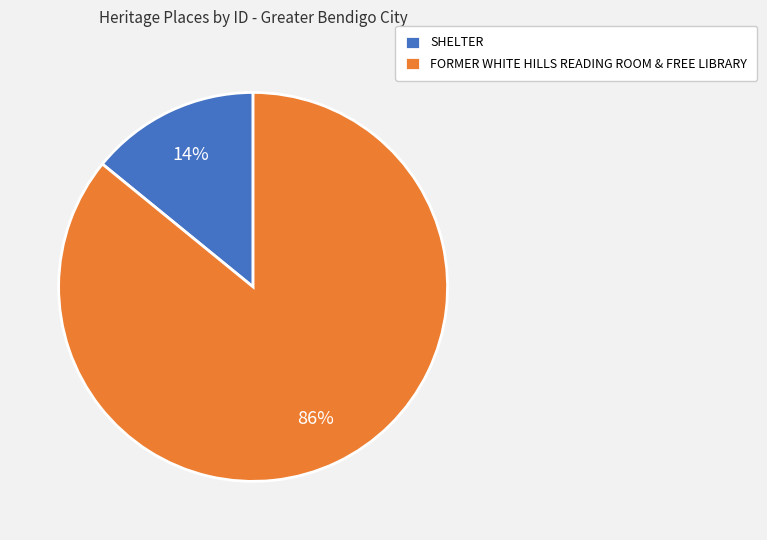

To the nearest percent, what percentage of the pie is FORMER WHITE HILLS READING ROOM & FREE LIBRARY?

86%